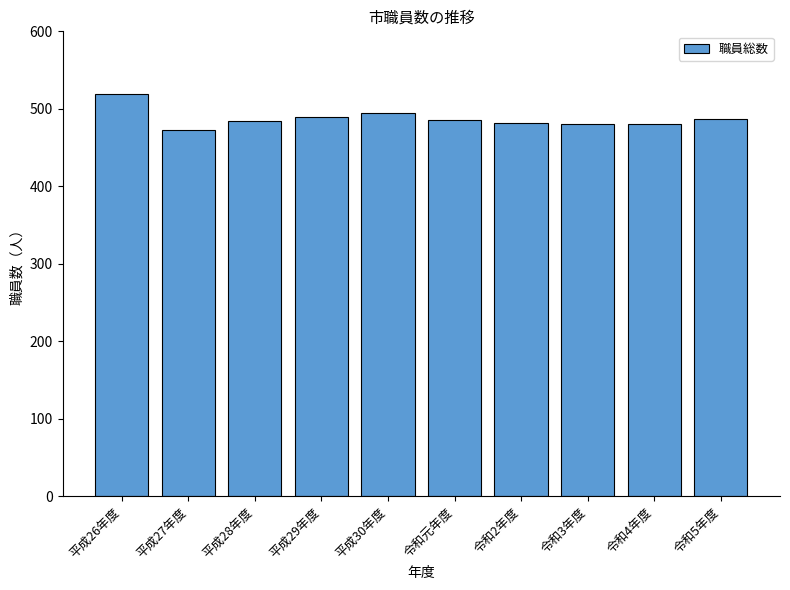

At which category does the chart reach its minimum across all series?

平成27年度